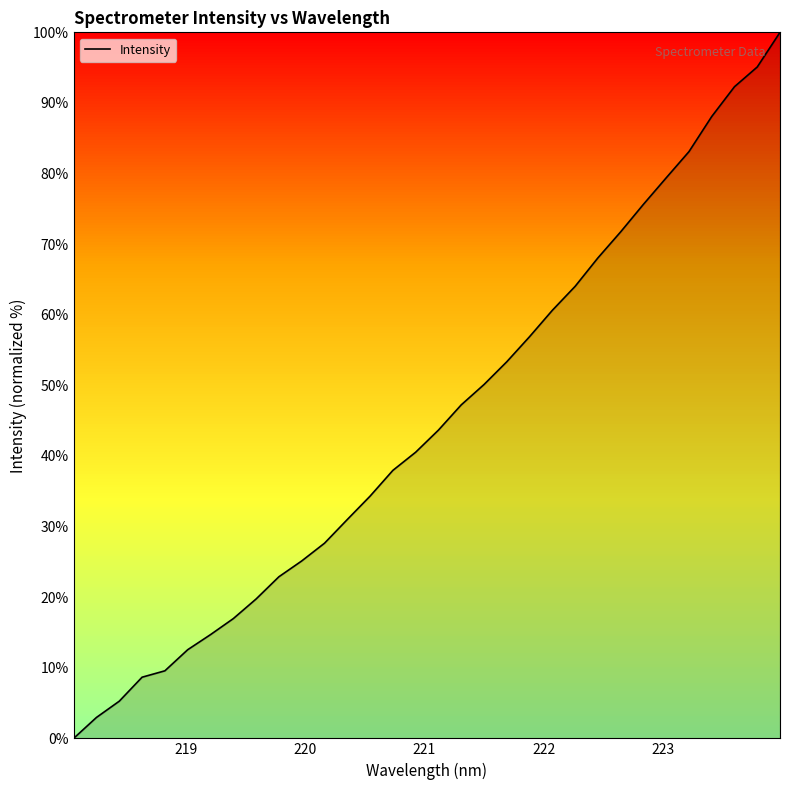

What is the greatest value displayed?

100.0